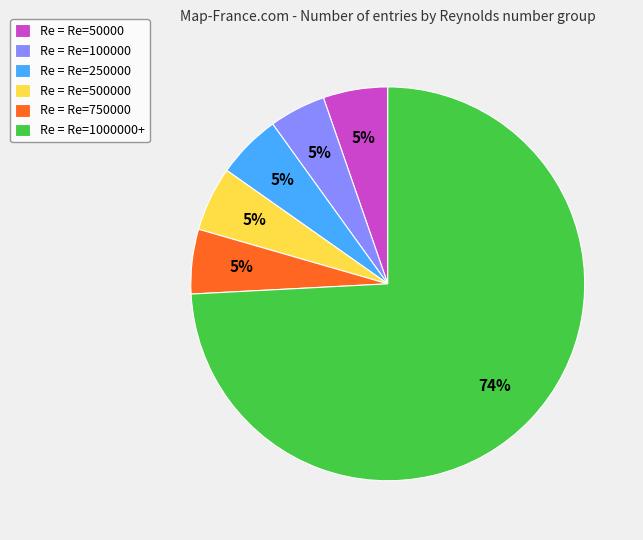

To the nearest percent, what percentage of the pie is Re = Re=250000?

5%